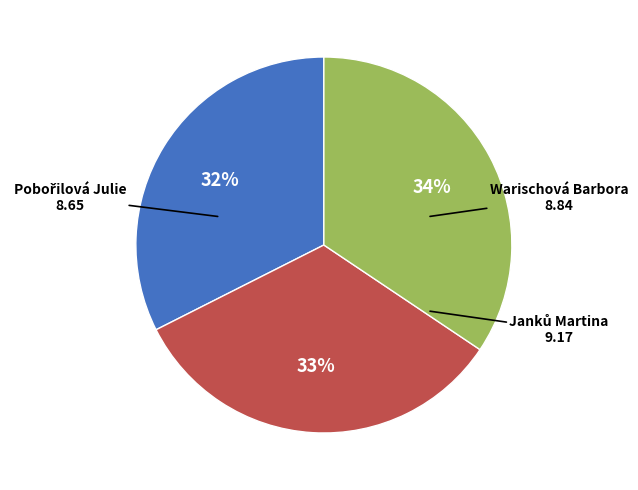

The Warischová Barbora slice represents 33% of the pie. True or false?

True